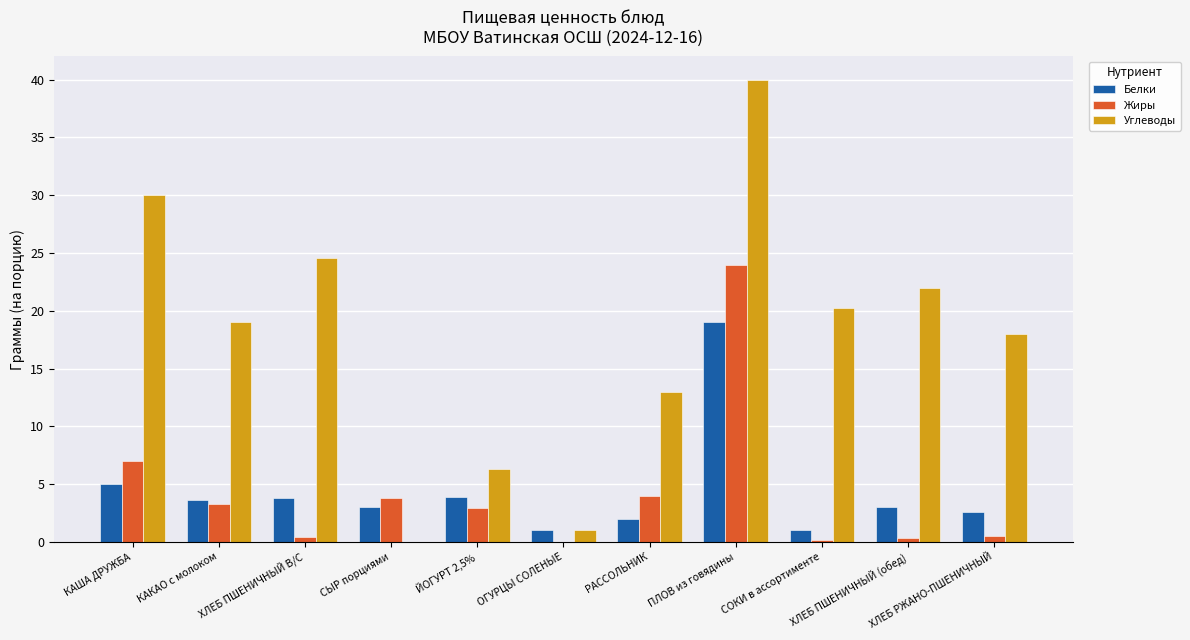

How many data points does each series have?

11